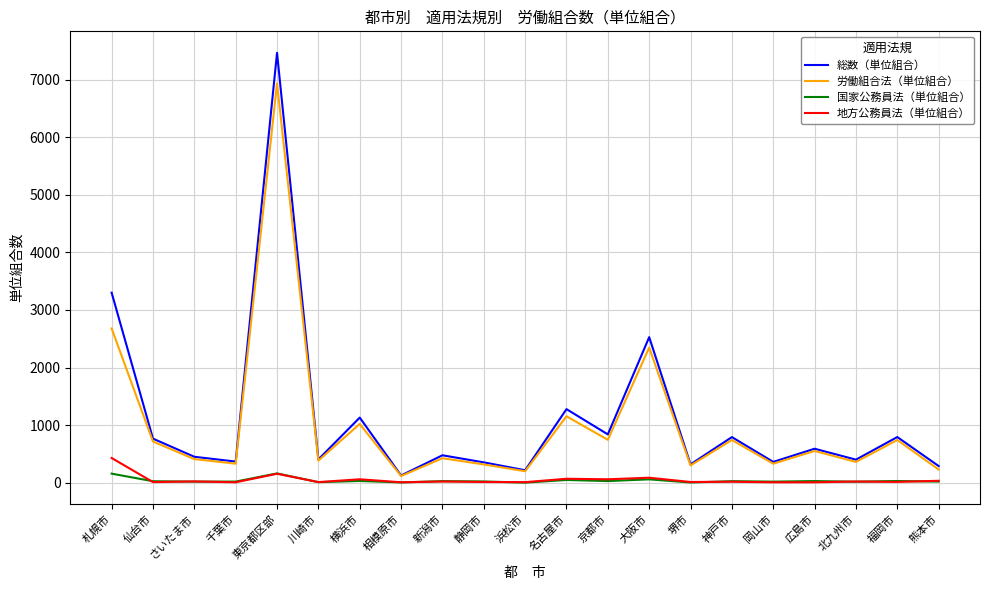

What is the difference between the highest and lowest values at 新潟市?

456